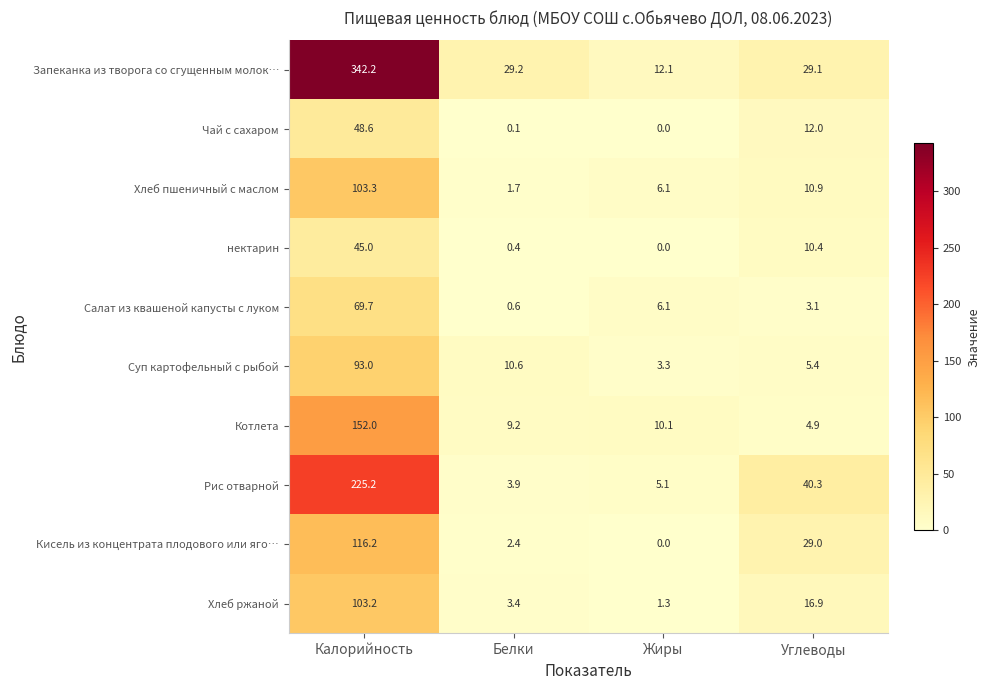

Between Калорийность and Углеводы, which series saw the biggest shift?

Запеканка из творога со сгущенным молок…